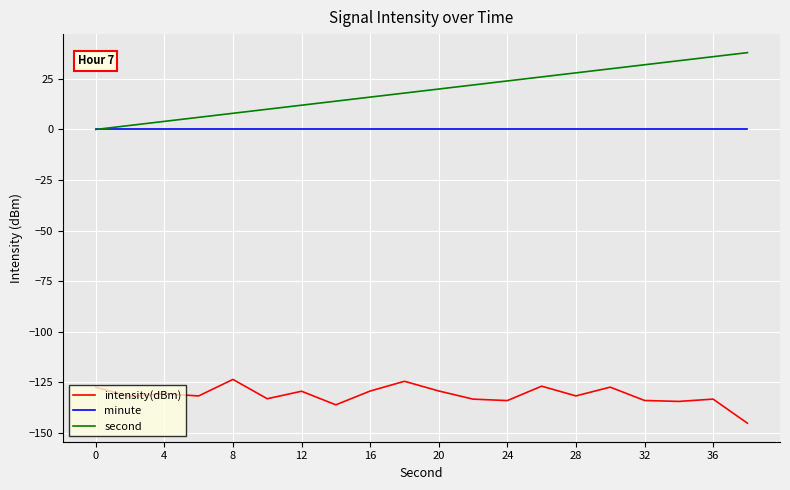

List the series in order of their peak value, highest first.

second, minute, intensity(dBm)